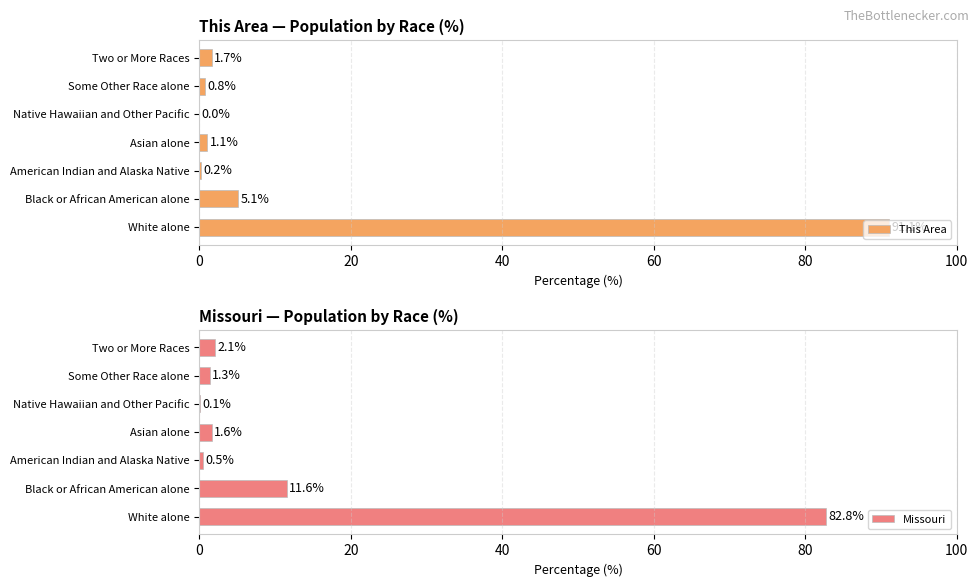

Reading right to left, transcribe all the data shown in this chart.

This Area: 1.7	0.8	0.0	1.1	0.2	5.1	91.1
Missouri: 2.1	1.3	0.1	1.6	0.5	11.6	82.8